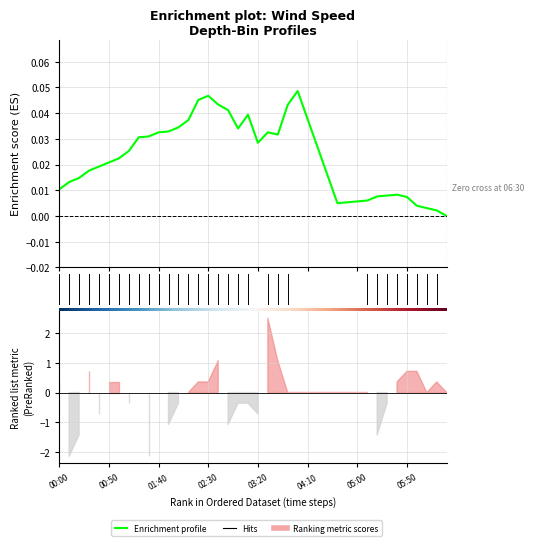

Does the chart display data point markers on the line(s)?

No